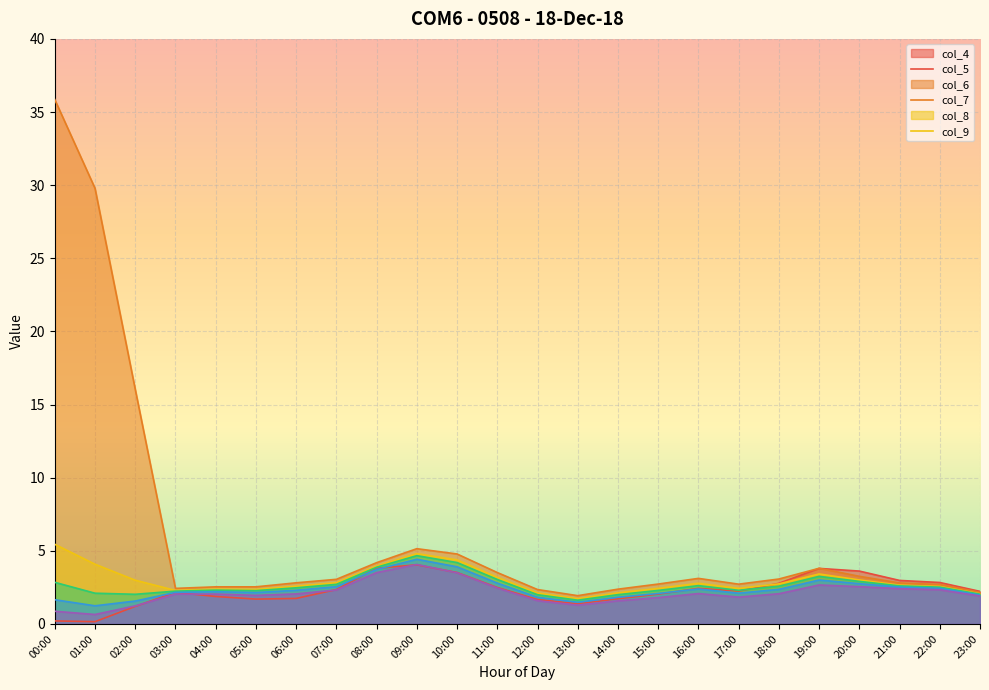

What position from the right is 21:00?

3